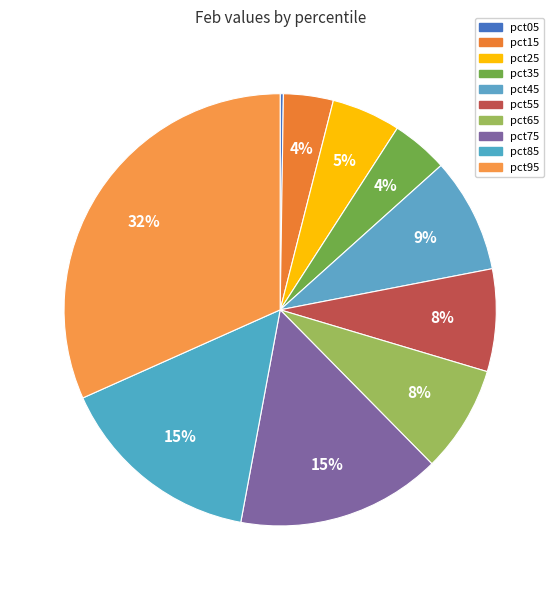

What portion of the pie excludes pct45?

91.4%